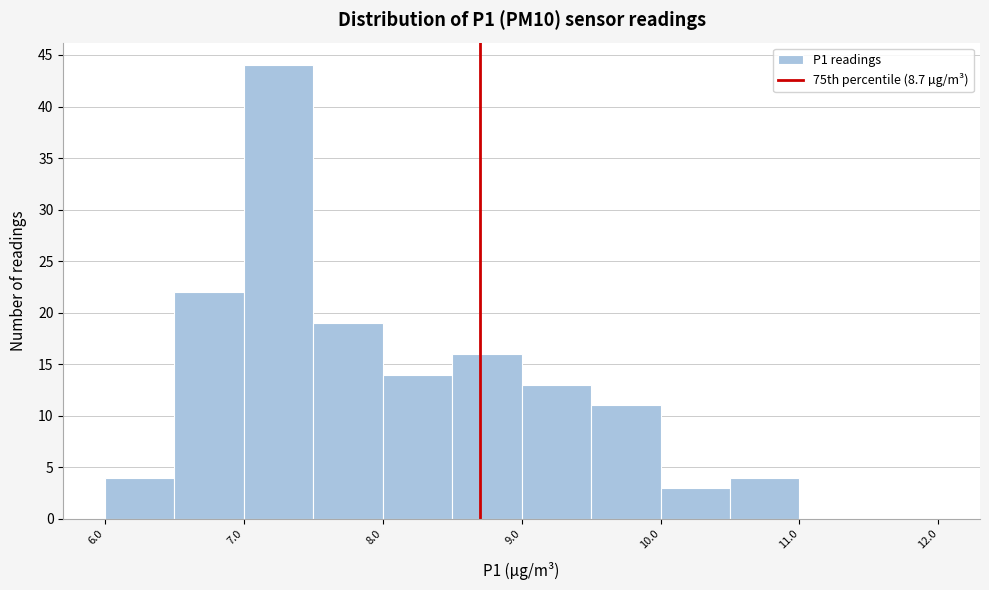

Reading left to right, list every bar in this chart as the range it spans on the x-axis followed by its height. The values are not printed on the chart, so give them approximately, as read against the axis.

6.0 to 6.5: 4
6.5 to 7.0: 22
7.0 to 7.5: 44
7.5 to 8.0: 19
8.0 to 8.5: 14
8.5 to 9.0: 16
9.0 to 9.5: 13
9.5 to 10.0: 11
10.0 to 10.5: 3
10.5 to 11.0: 4
11.0 to 11.5: 0
11.5 to 12.0: 0